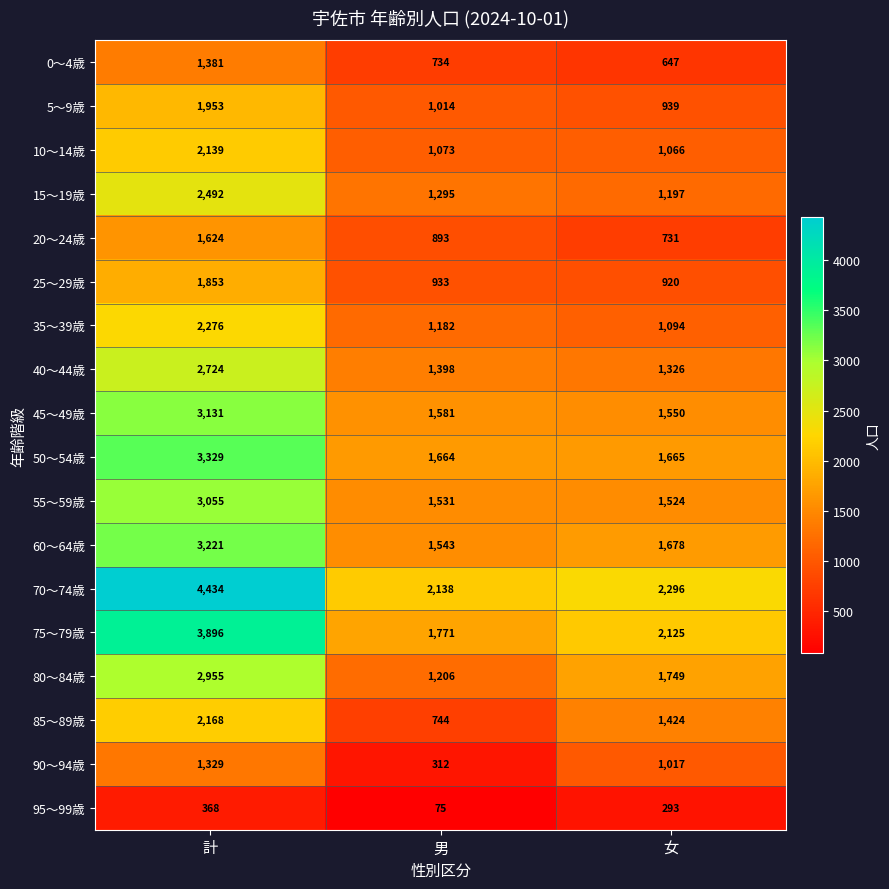

What is the difference between the highest and lowest values at 女?

2003